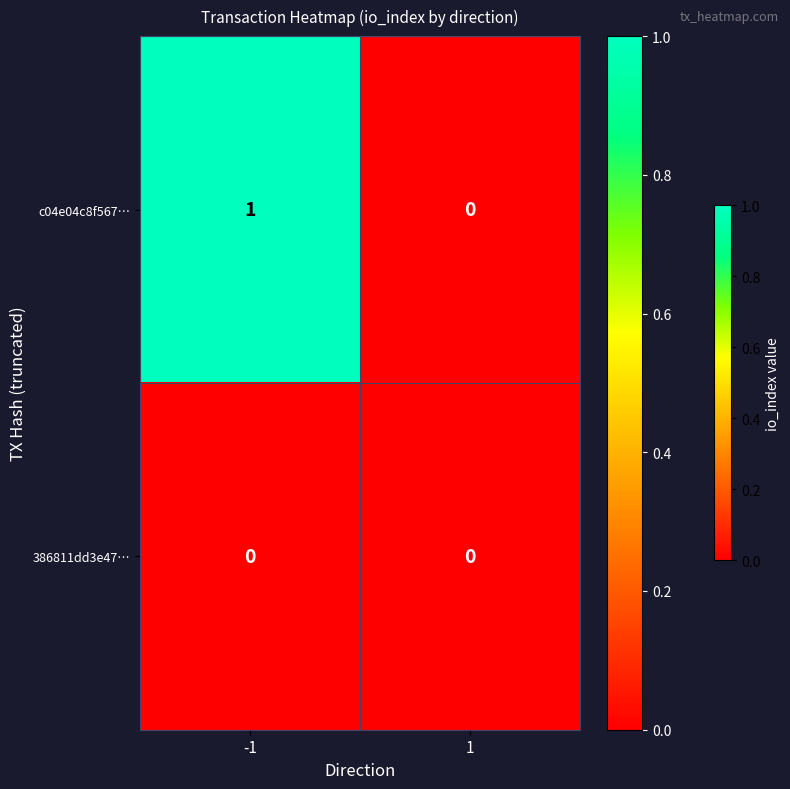

Which series has the widest spread of values?

c04e04c8f567…